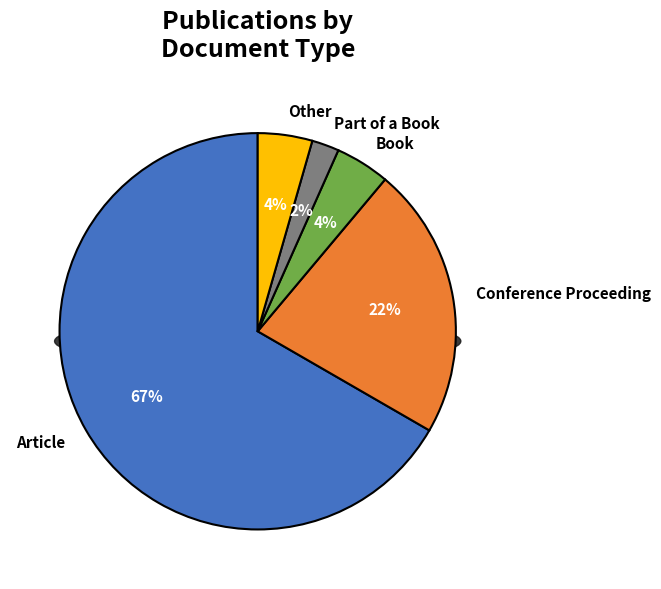

Which category has the biggest portion of the pie?

Article